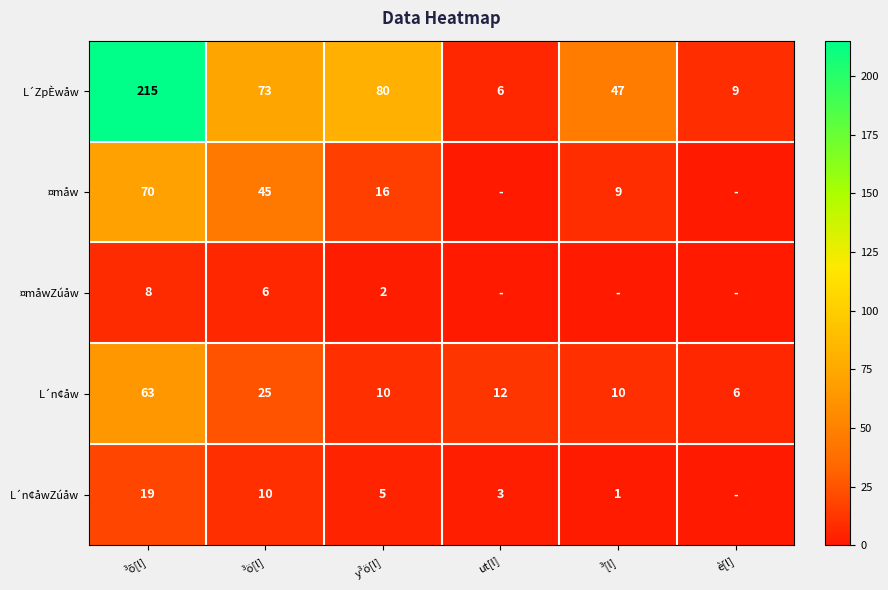

What is the total value across all series at ³õ[l]?

375